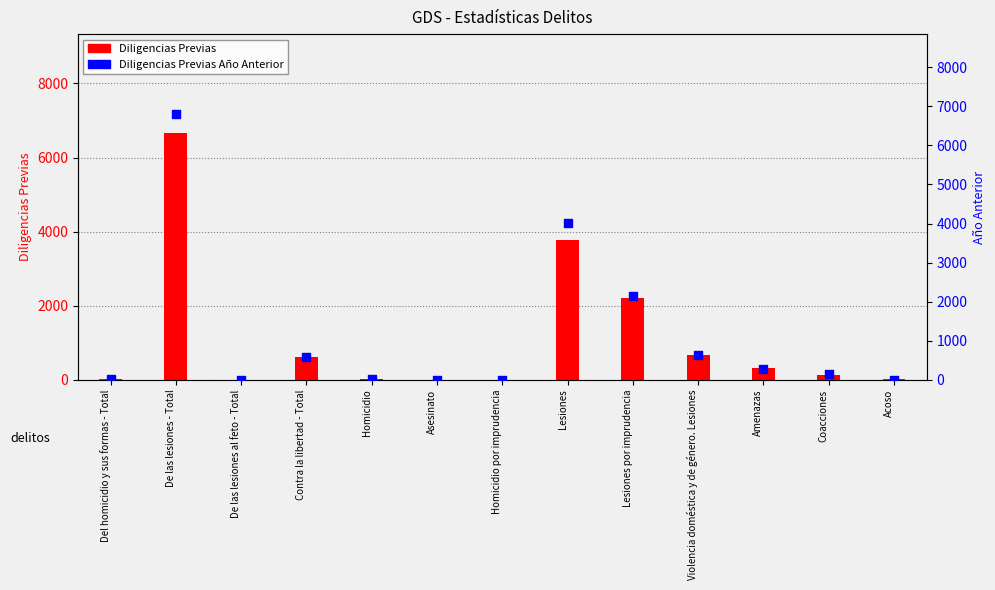

At which category is the sum across all series the highest?

De las lesiones - Total